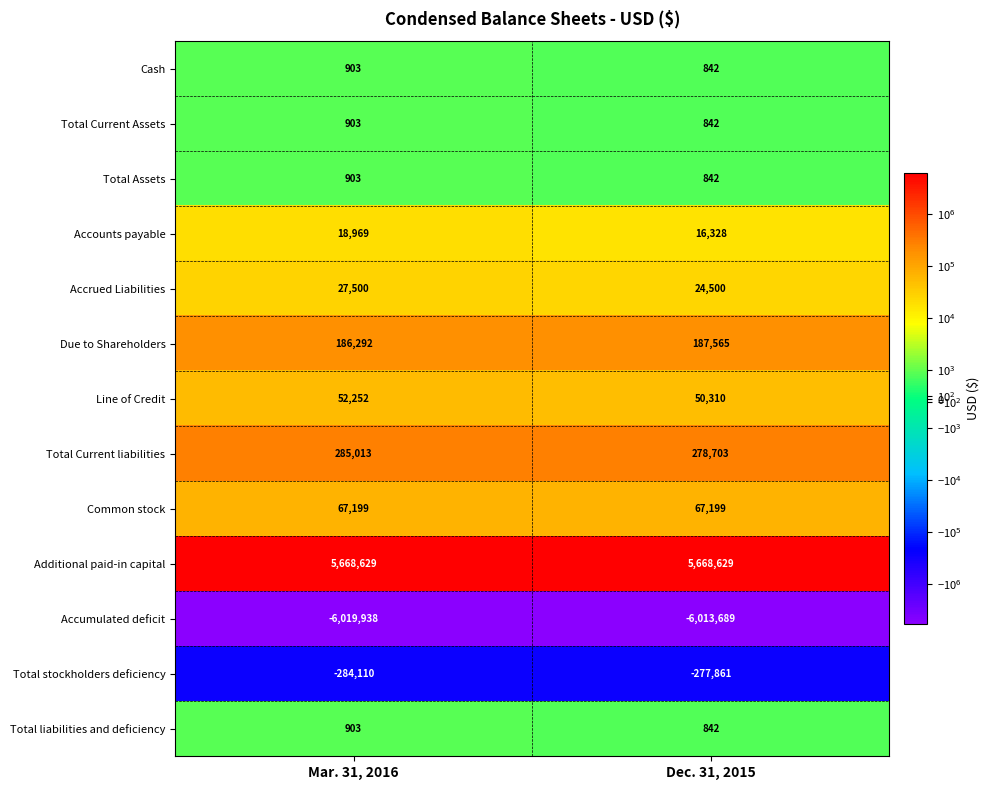

Read the Total liabilities and deficiency value at Mar. 31, 2016.

903